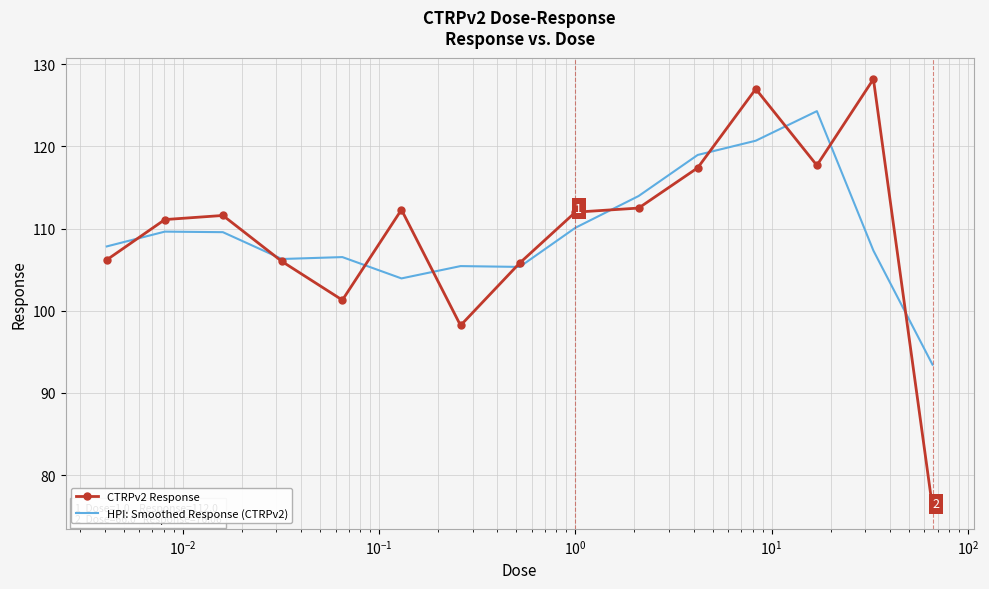

Which series has the widest spread of values?

CTRPv2 Response